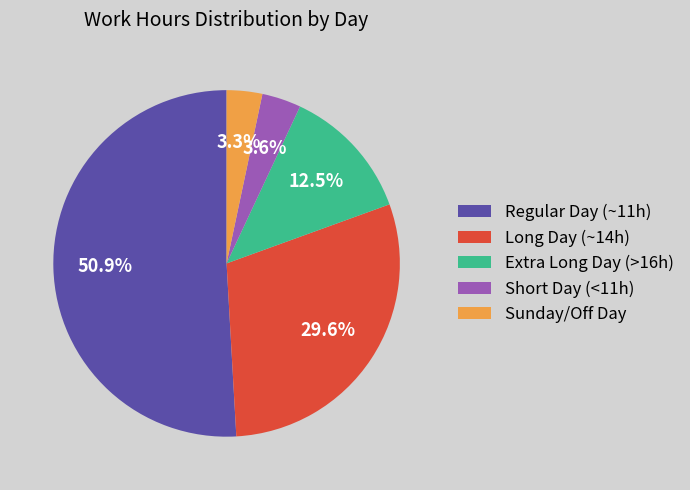

Between Regular Day (~11h) and Sunday/Off Day, which is larger?

Regular Day (~11h)